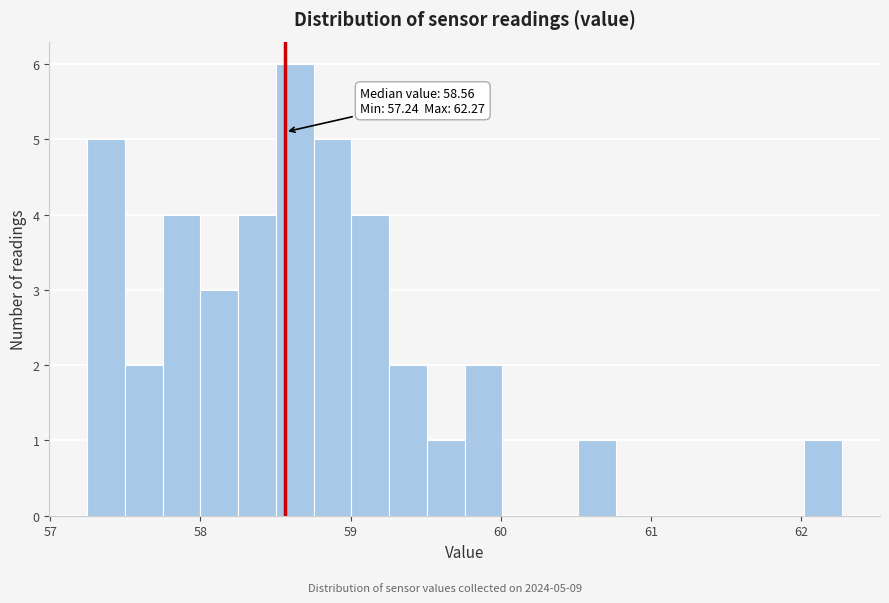

Read against the x-axis, roughly where is the centre of the tallest bar?

58.6